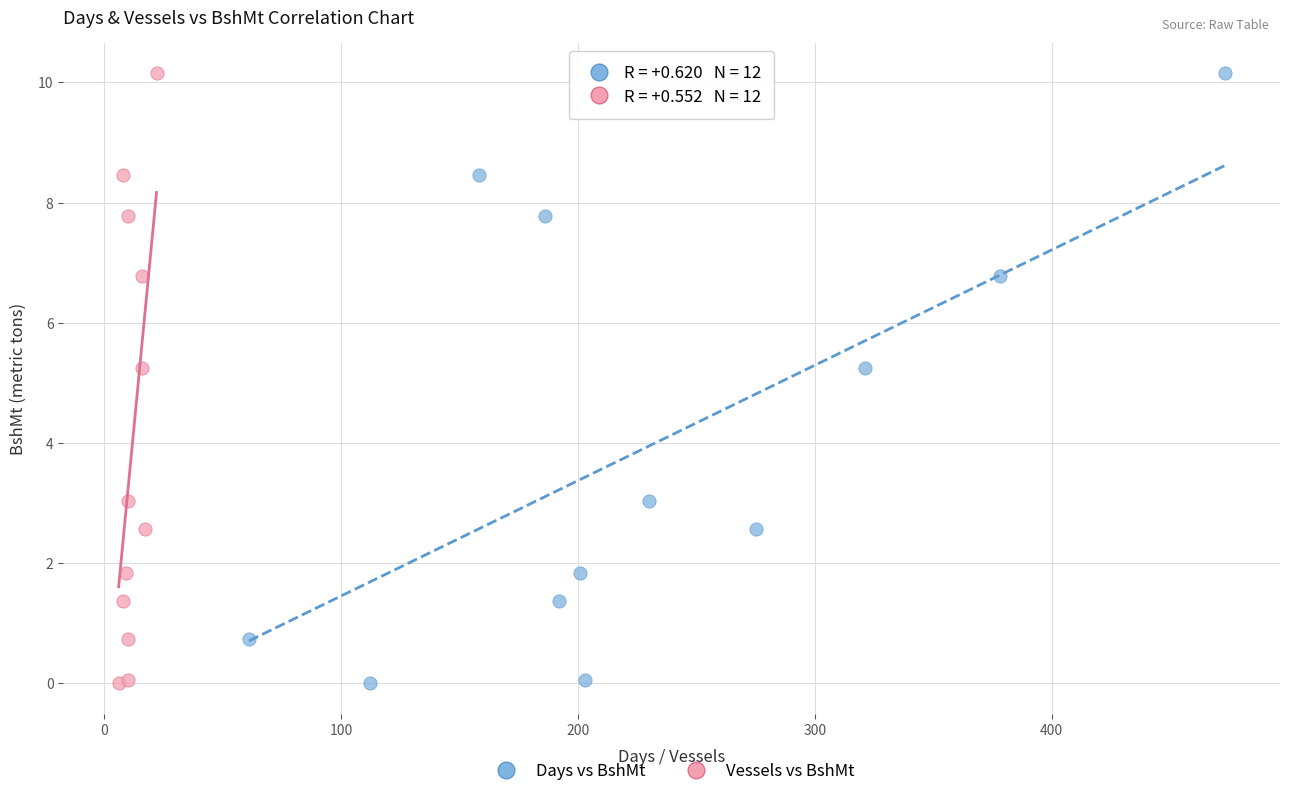

What are all the series names shown in the legend?

Days vs BshMt, Vessels vs BshMt